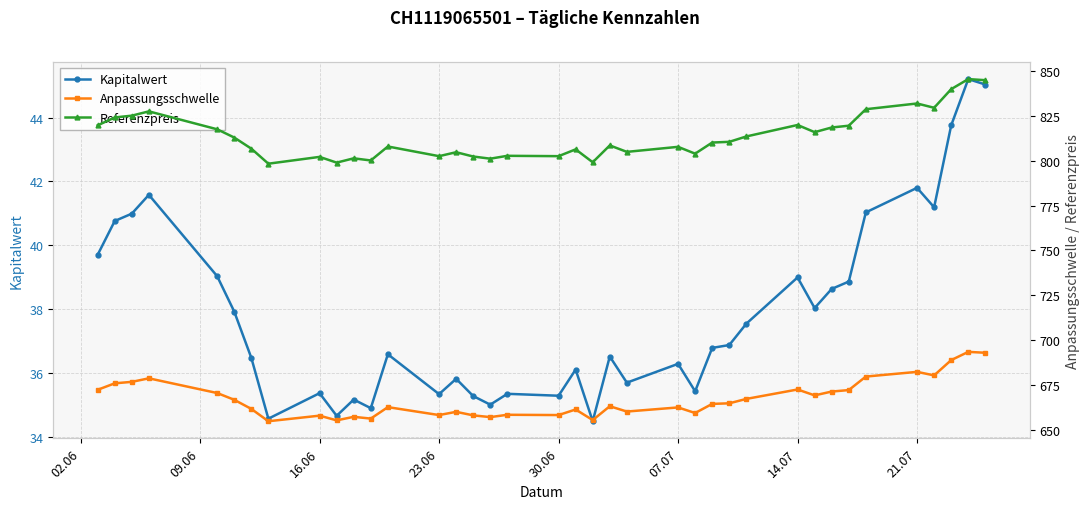

True or false: Kapitalwert has more than 0 interior local peaks.

True